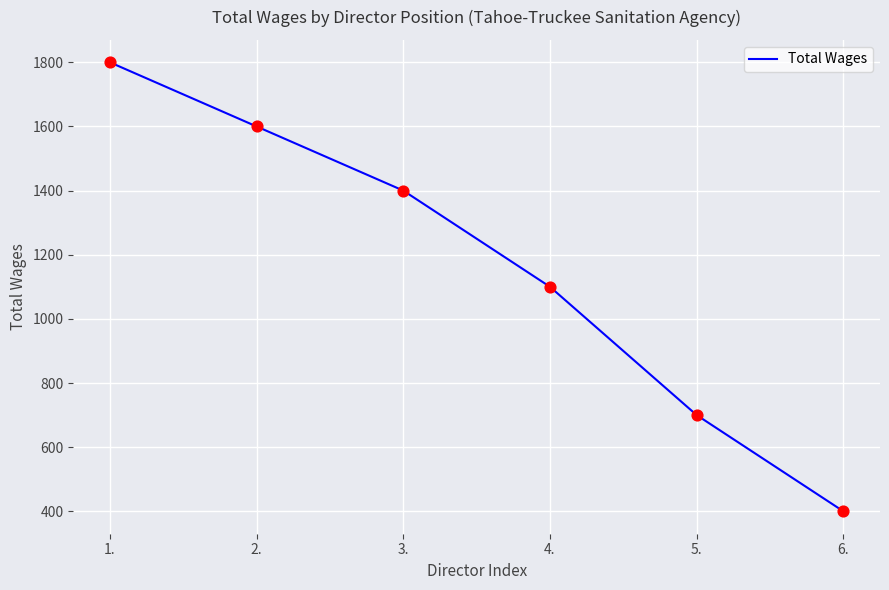

Which has a higher value, 3. or 2.?

2.